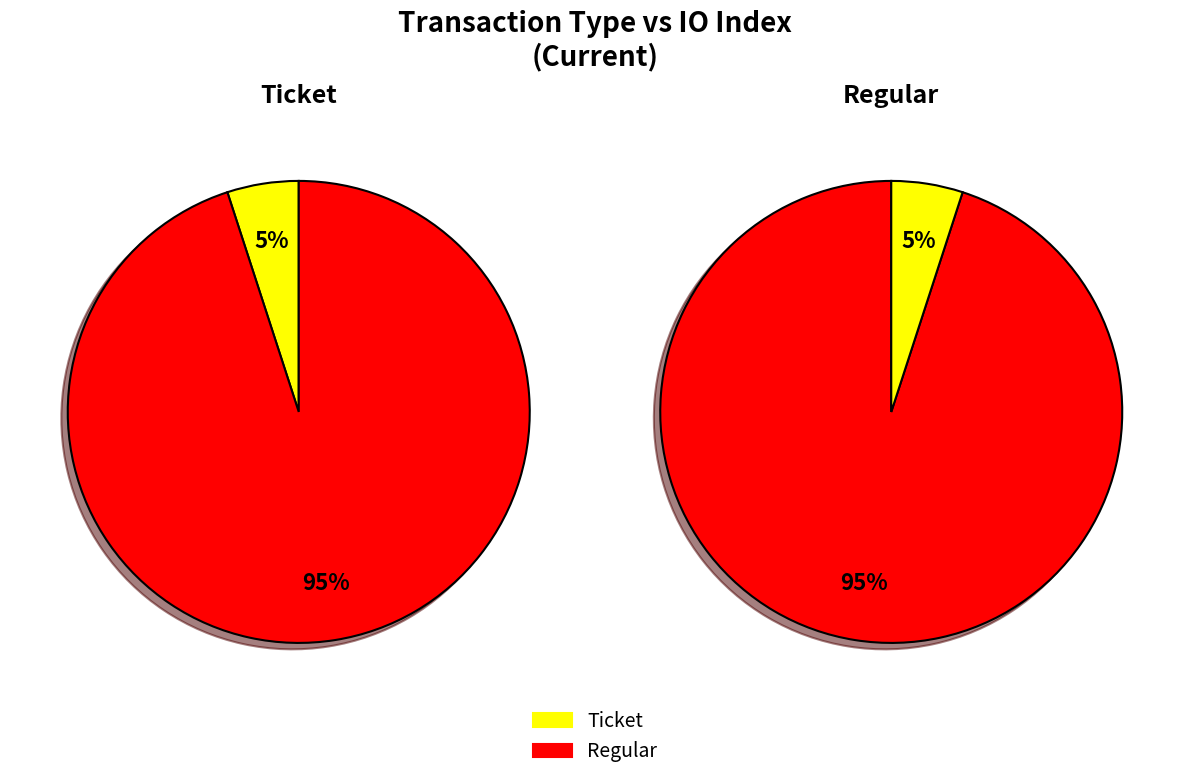

Rank the categories by value from highest to lowest.

Regular, Ticket